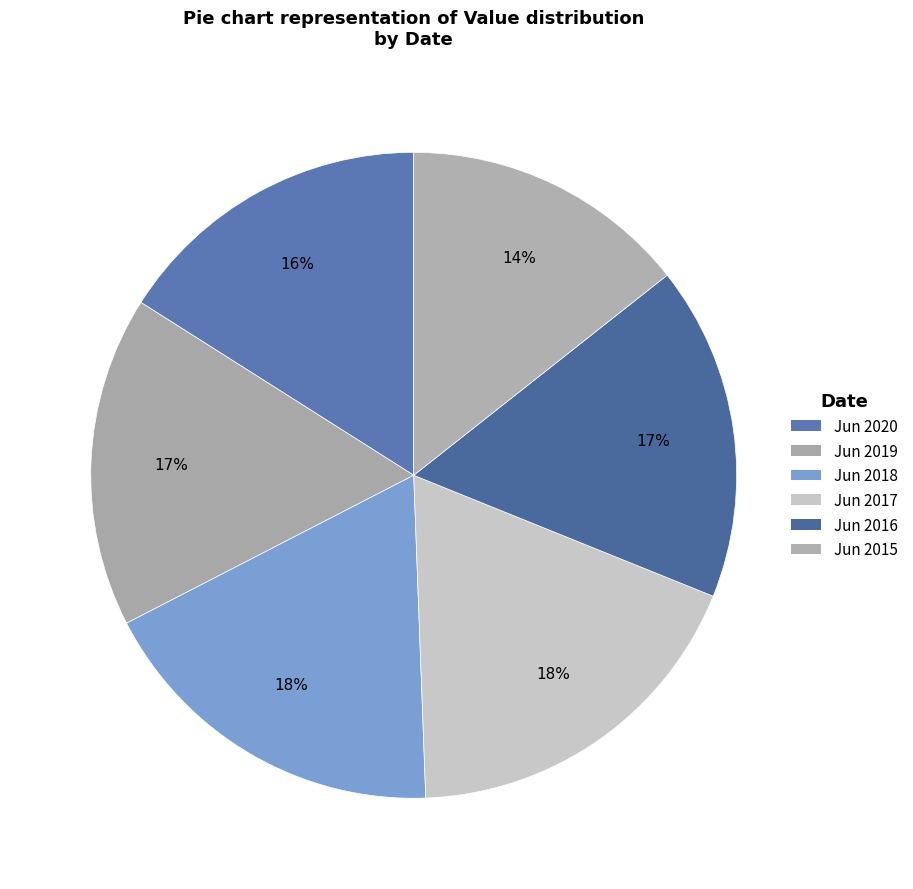

What is the total percentage of Jun 2015 and Jun 2020?

30.4%